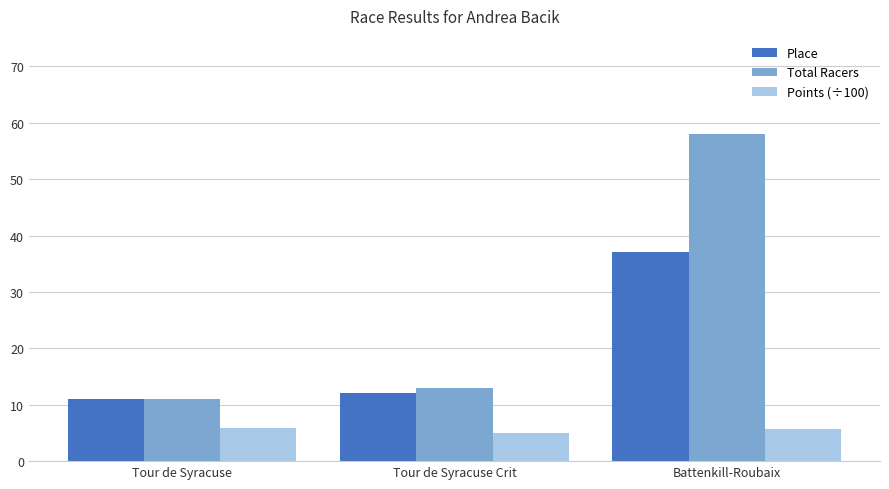

List the series in order of their overall mean, lowest first.

Points (÷100), Place, Total Racers